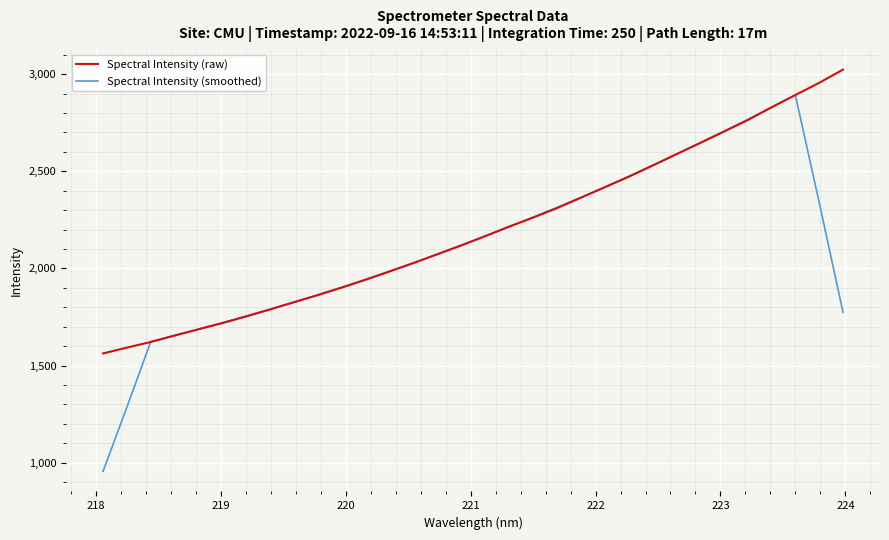

What is the smallest value displayed?

955.2